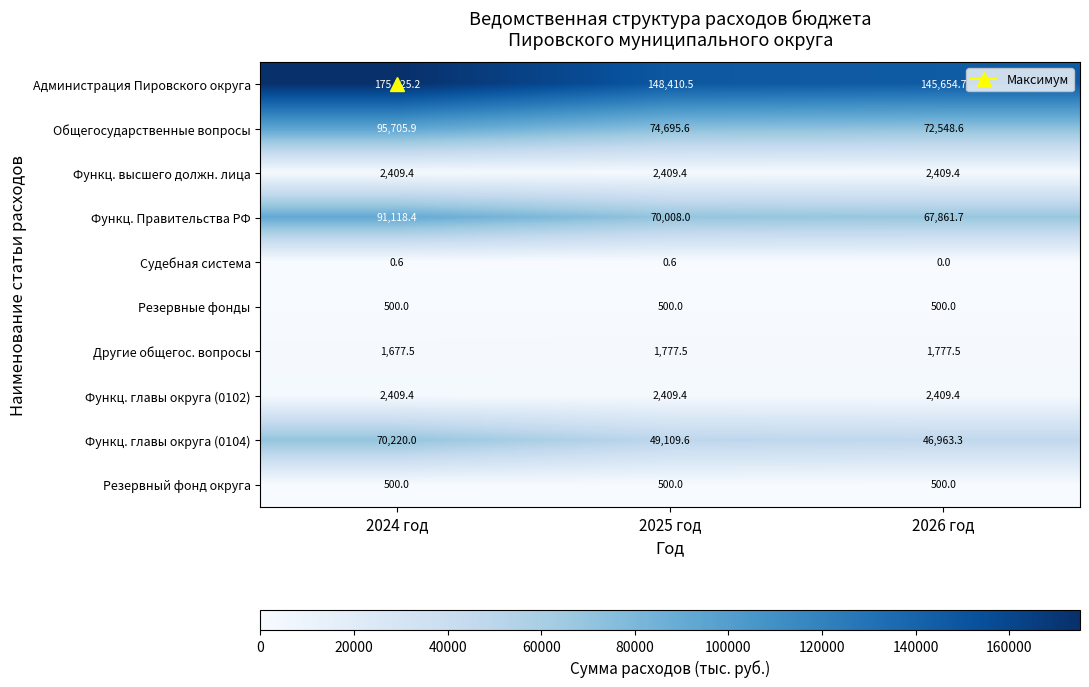

Which series has the widest spread of values?

Администрация Пировского округа